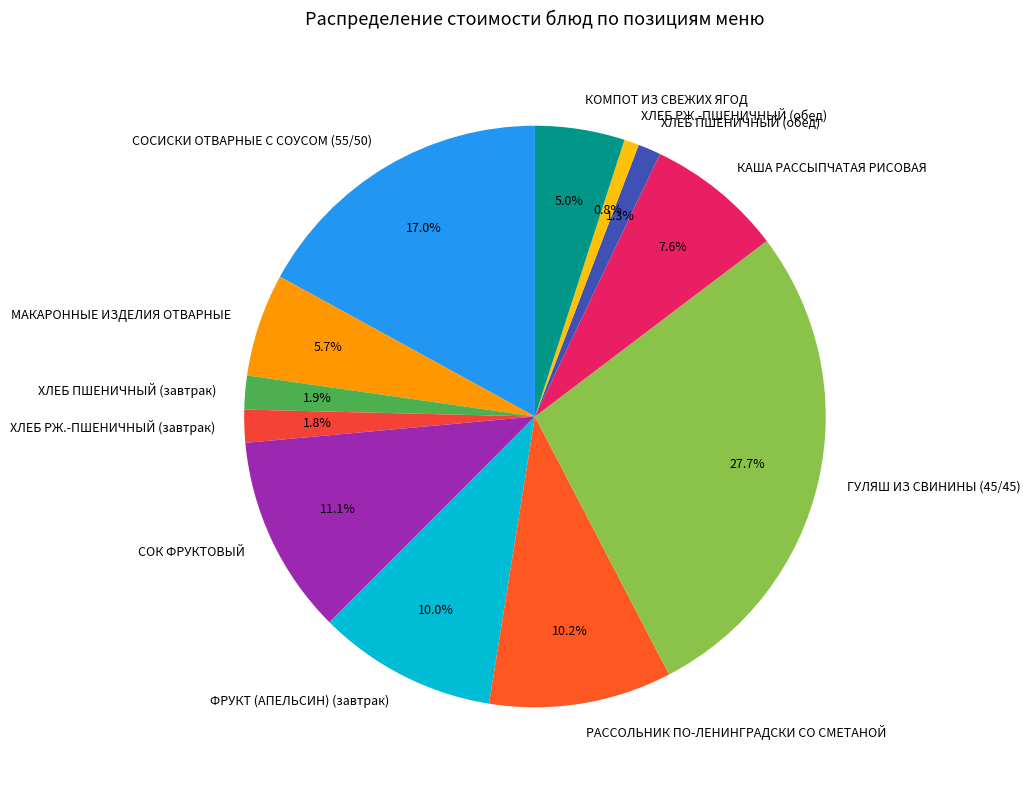

To the nearest percent, what percentage of the pie is ГУЛЯШ ИЗ СВИНИНЫ (45/45)?

28%